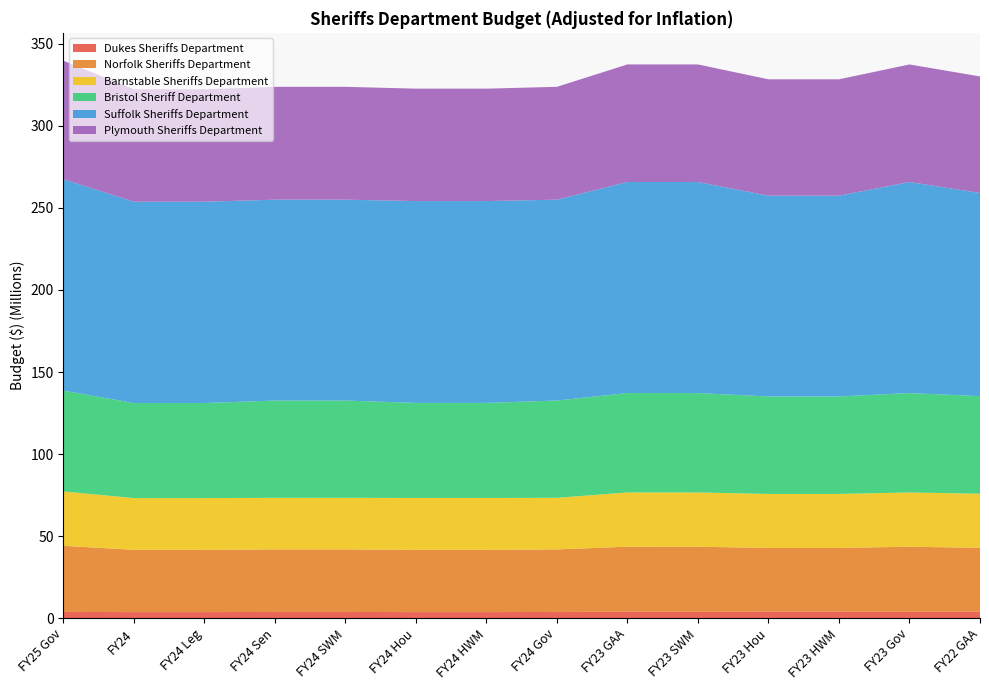

Reading left to right, what are all the values shown in this chart?

Dukes Sheriffs Department: 3897546	3770883	3770883	3879829	3879829	3770883	3770883	3879830	3943469	3918967	3943469	3943469	3918966	3950101
Norfolk Sheriffs Department: 40278095	37937681	37937681	38087043	38087043	37937681	37937681	38087042	39674012	39674012	38931301	38931301	39674013	38996776
Barnstable Sheriffs Department: 33085852	31508555	31508555	31415242	31415242	31601867	31601867	31415242	33048220	33048220	32871223	32871223	33048220	32926507
Bristol Sheriff Department: 61447280	57891653	57891653	59259172	59259172	57891653	57891653	59259173	60541237	60541237	59377611	59377611	60541237	59477471
Suffolk Sheriffs Department: 128710102	122643182	122643182	122345811	122345811	122933945	122933945	122345811	128560382	128560382	122303891	122303891	128560382	123698995
Plymouth Sheriffs Department: 72199442	68469959	68469959	68739526	68739526	68469959	68469959	68739526	71603690	71603690	70876476	70876476	71603690	70995676